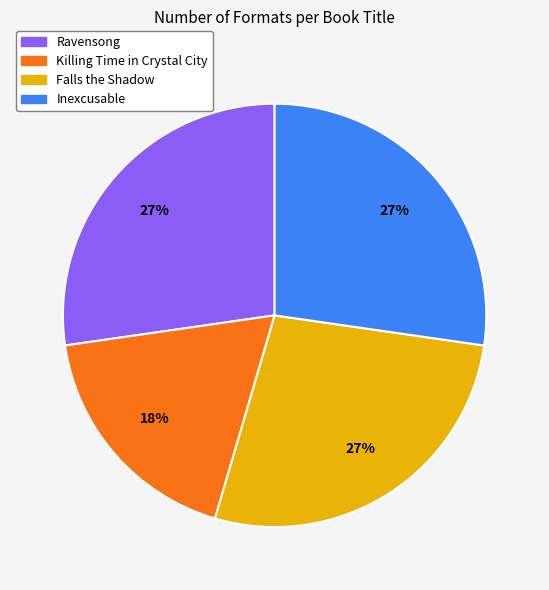

Is there any slice that represents more than half of the pie?

No